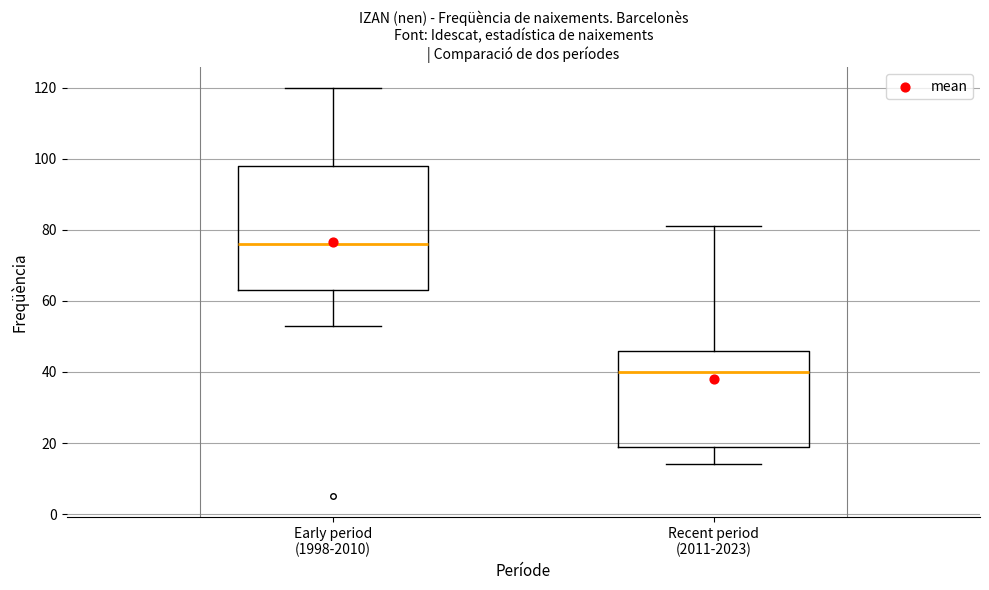

Where is the lower edge of the box for Early period (1998-2010) on the y-axis? The values are not printed on the chart, so give them approximately, as read against the axis.

64